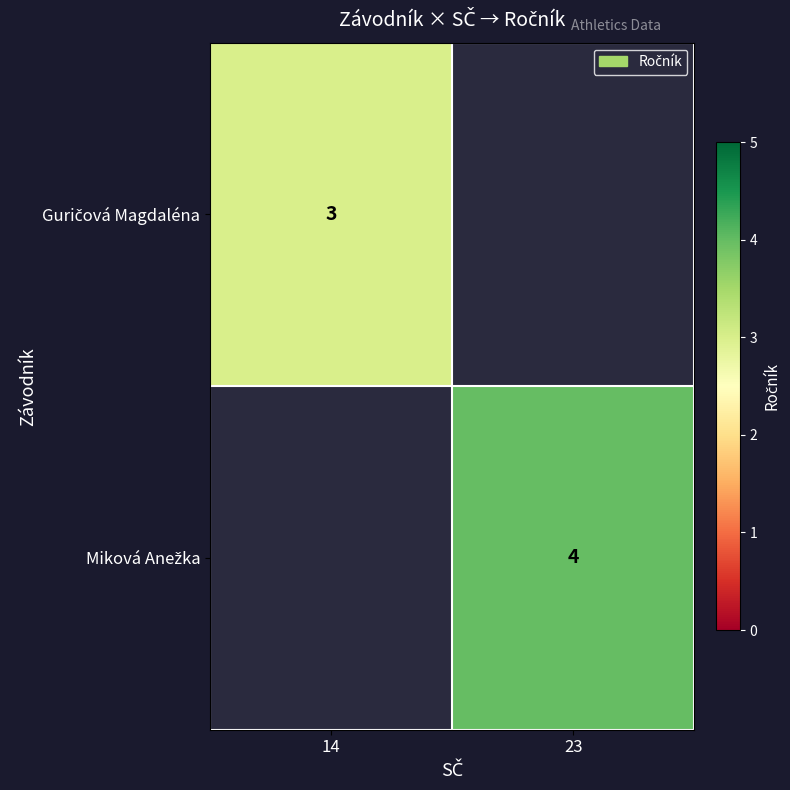

What is the lowest value of the Guričová Magdaléna series?

3.0